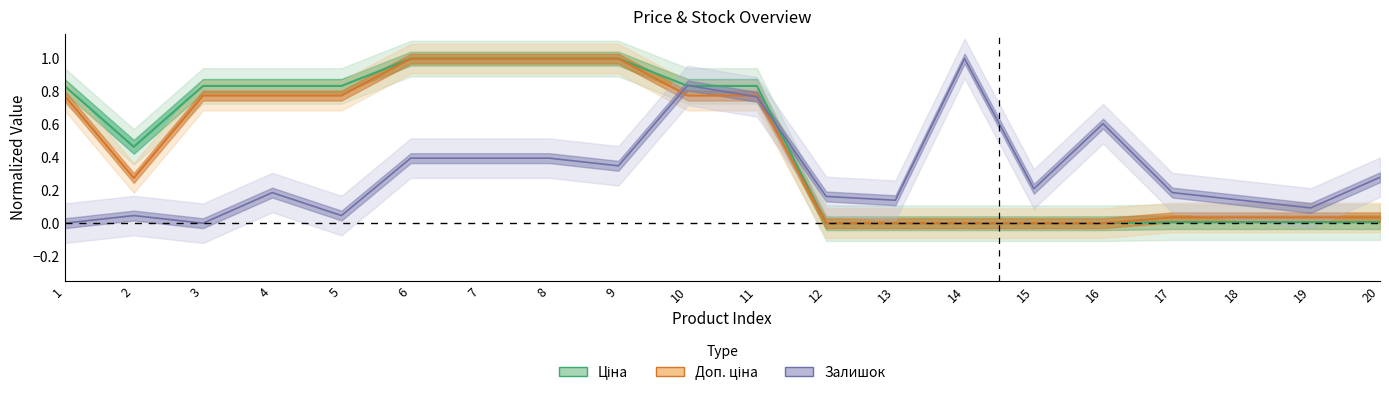

What is the difference between the second highest and minimum values in the Доп. ціна series?

1.0